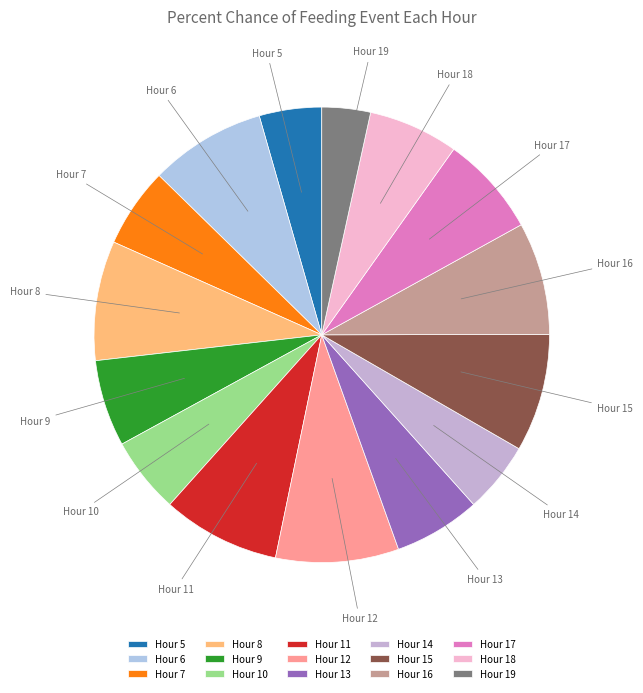

Combined, do Hour 8 and Hour 10 account for over 50%?

No